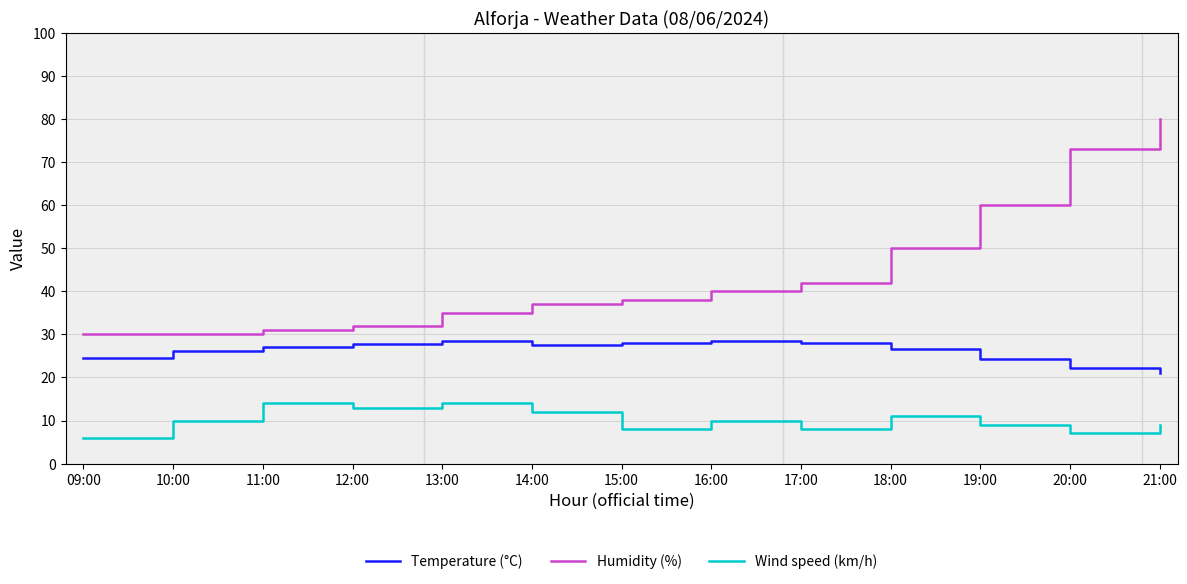

Which category has the lowest value across all series?

09:00